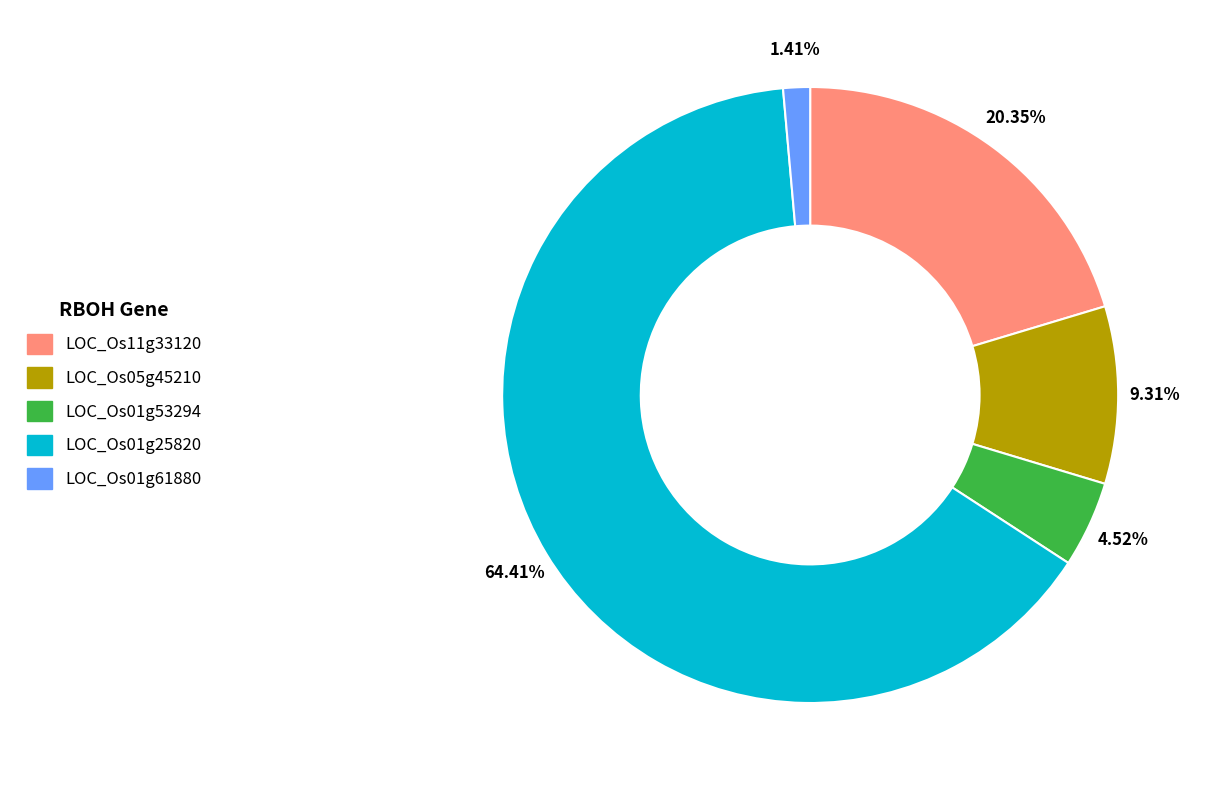

How much of the chart is everything except LOC_Os05g45210?

90.7%